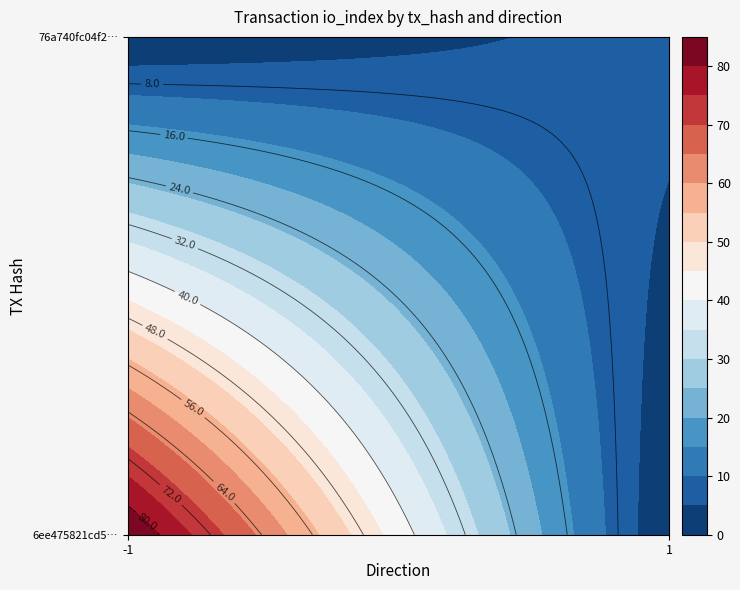

What is the minimum value for 76a740fc04f2d1e7a5d822c2b56a1cf17d0560a?

1